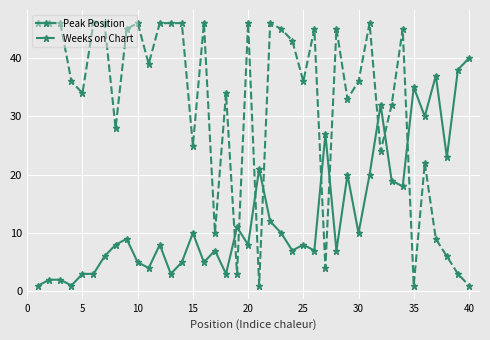

How many lines are shown in the chart?

2